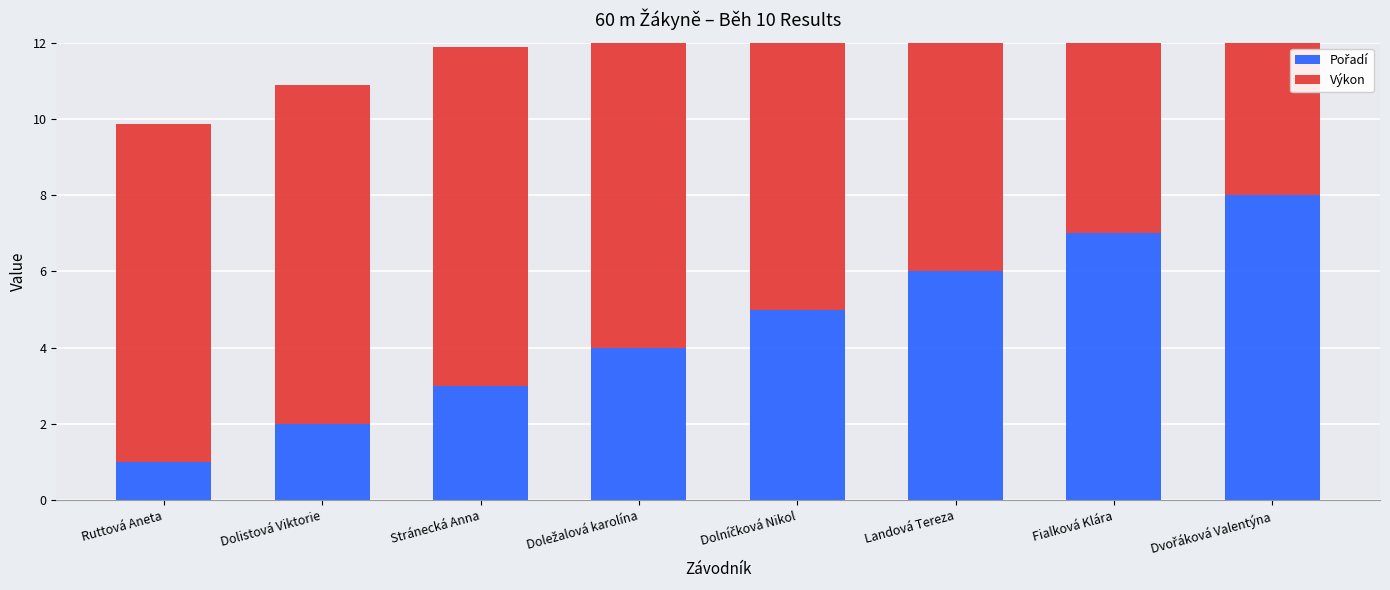

List the series in order of their peak value, highest first.

Výkon, Pořadí